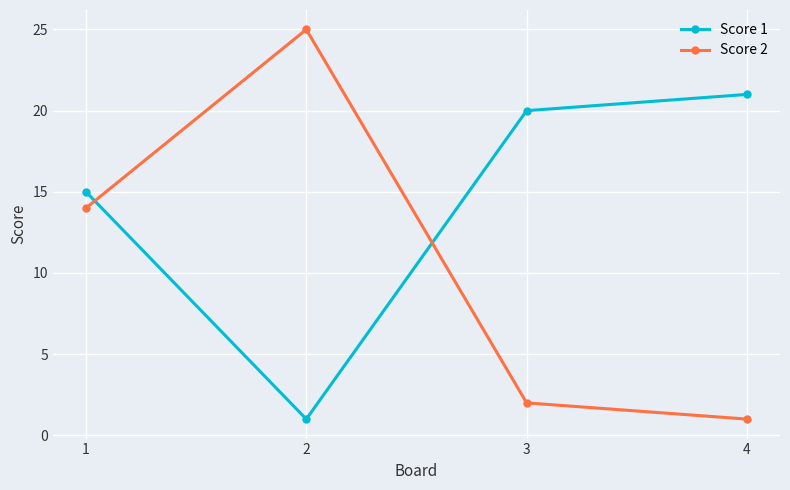

How many categories are shown in the chart?

4